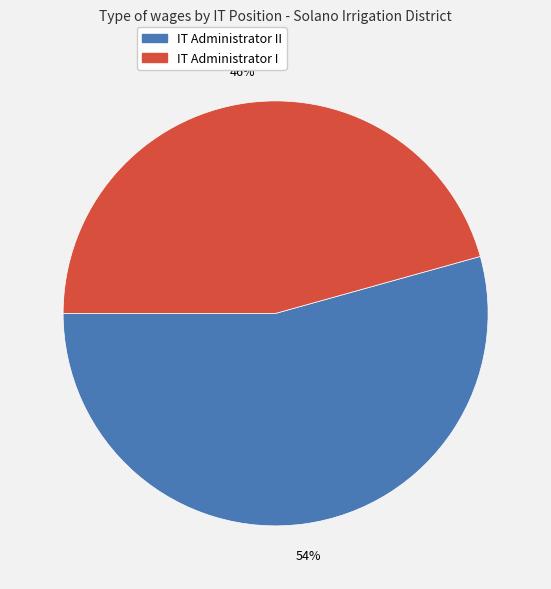

To the nearest percent, what is the average slice percentage?

50%